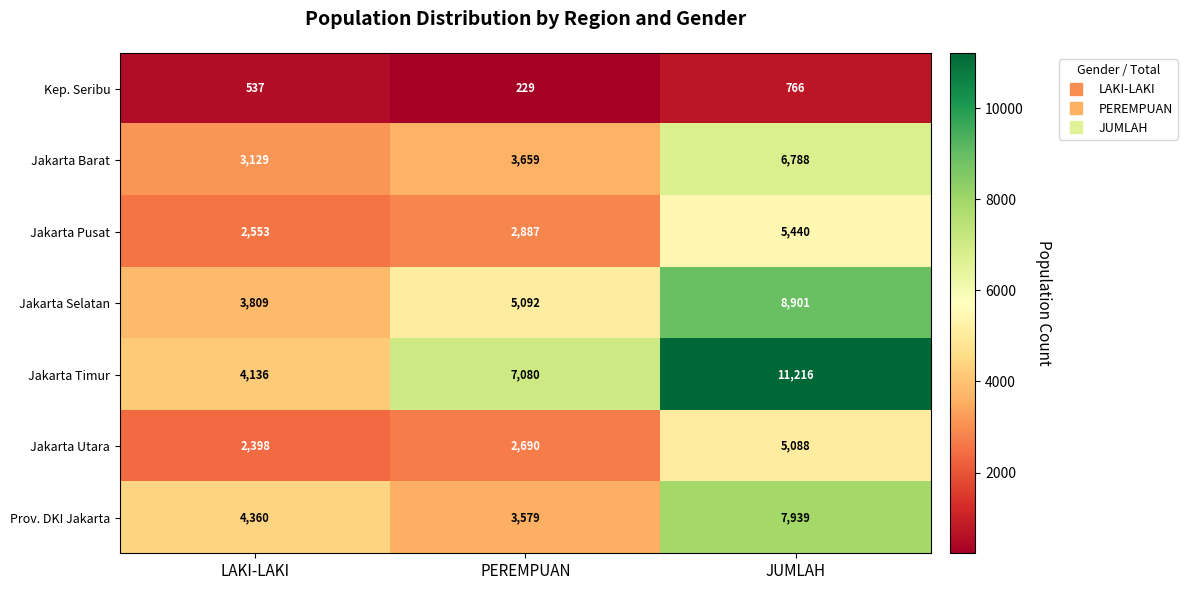

What is the sum of the Prov. DKI Jakarta values at JUMLAH and PEREMPUAN?

11518